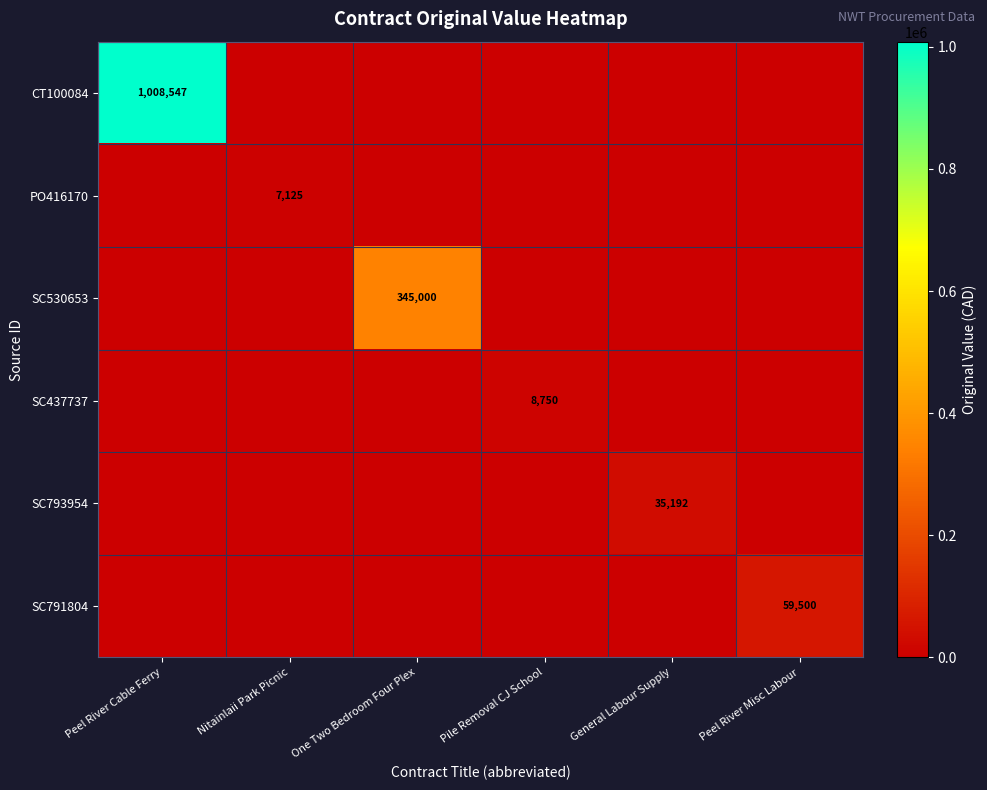

What is the maximum value shown in the chart?

1008547.3